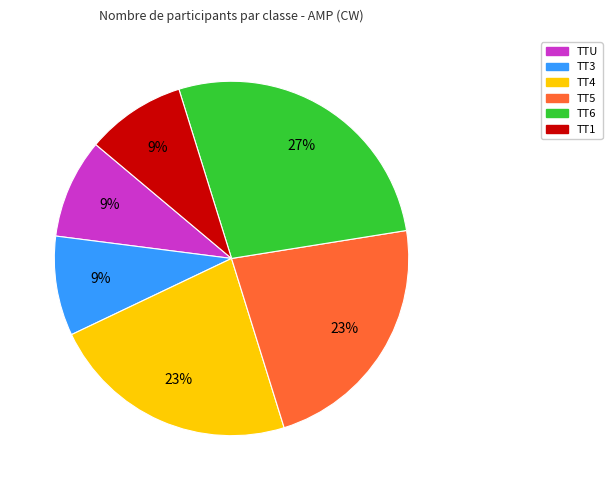

How many segments does this pie chart have?

6